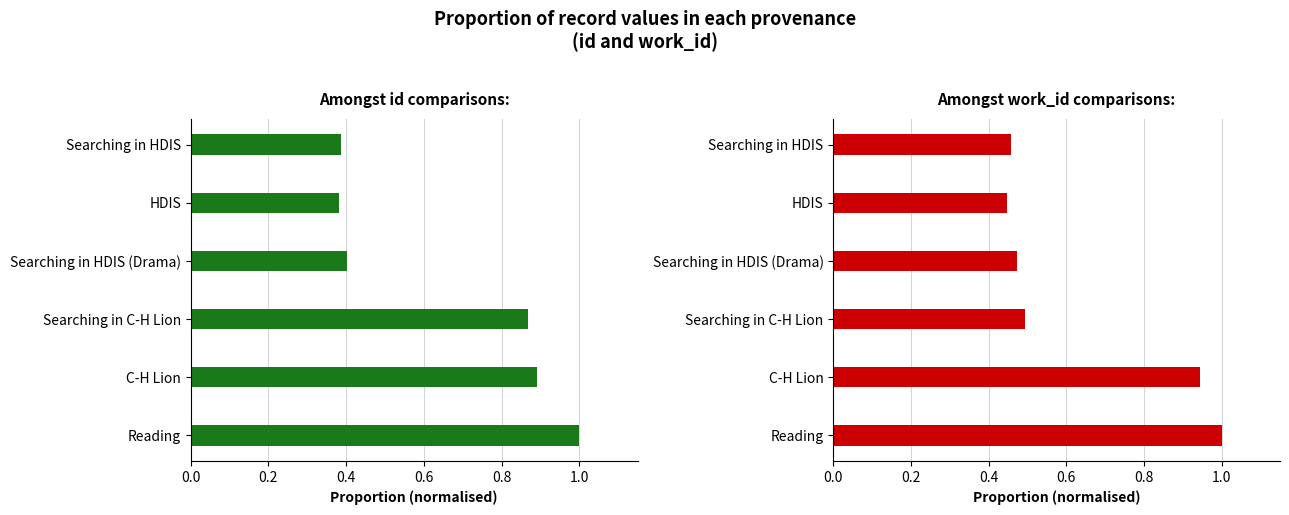

The value of id at Searching in C-H Lion is 0.2. True or false?

False